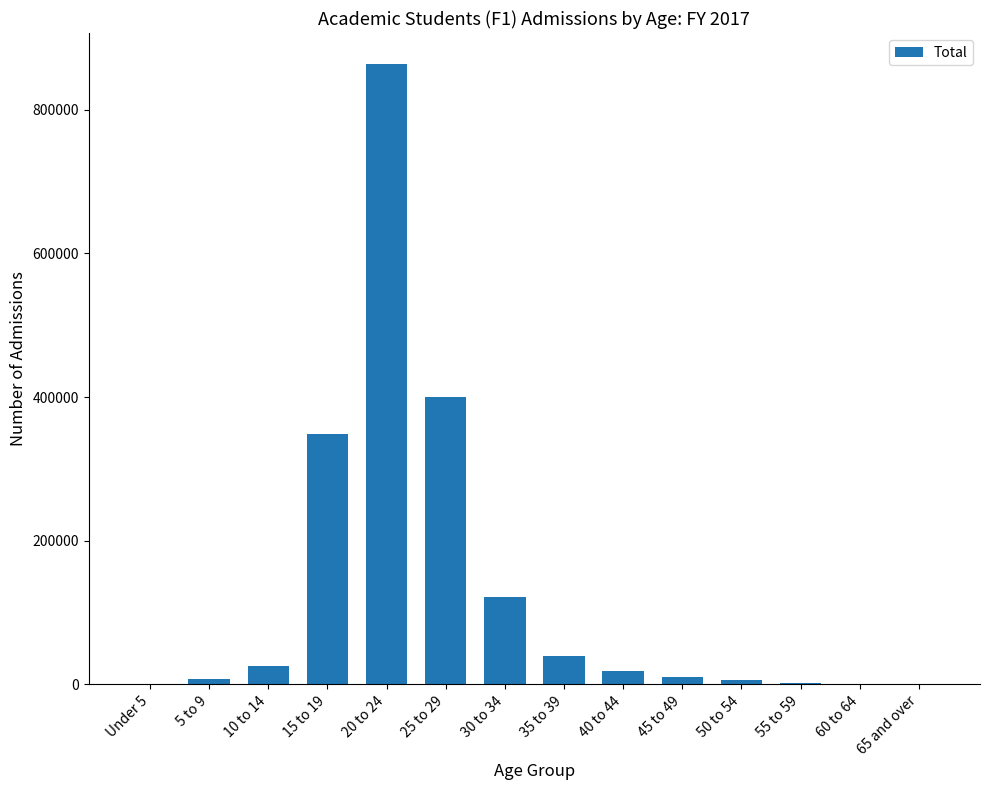

What is the greatest value displayed?

863789